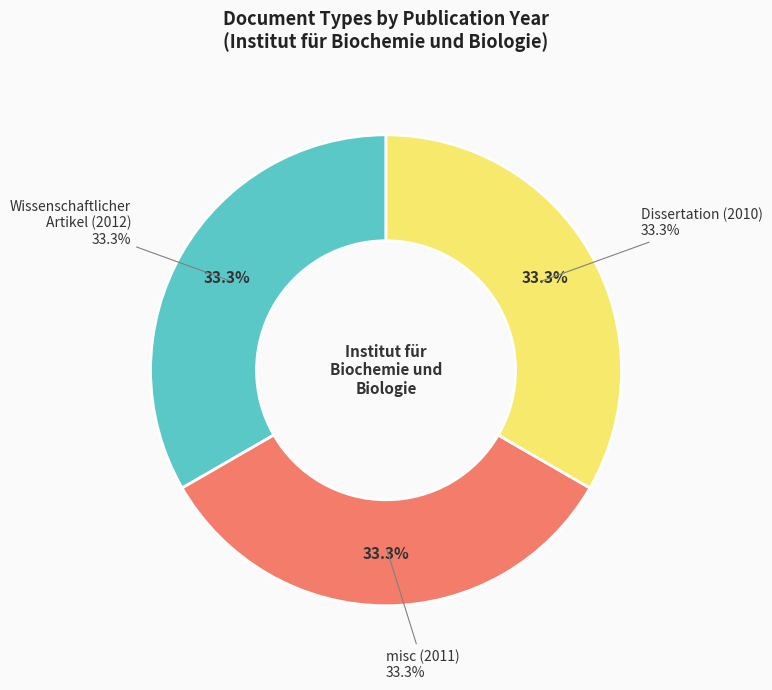

To the nearest percent, what percentage of the pie is misc (2011)?

33%